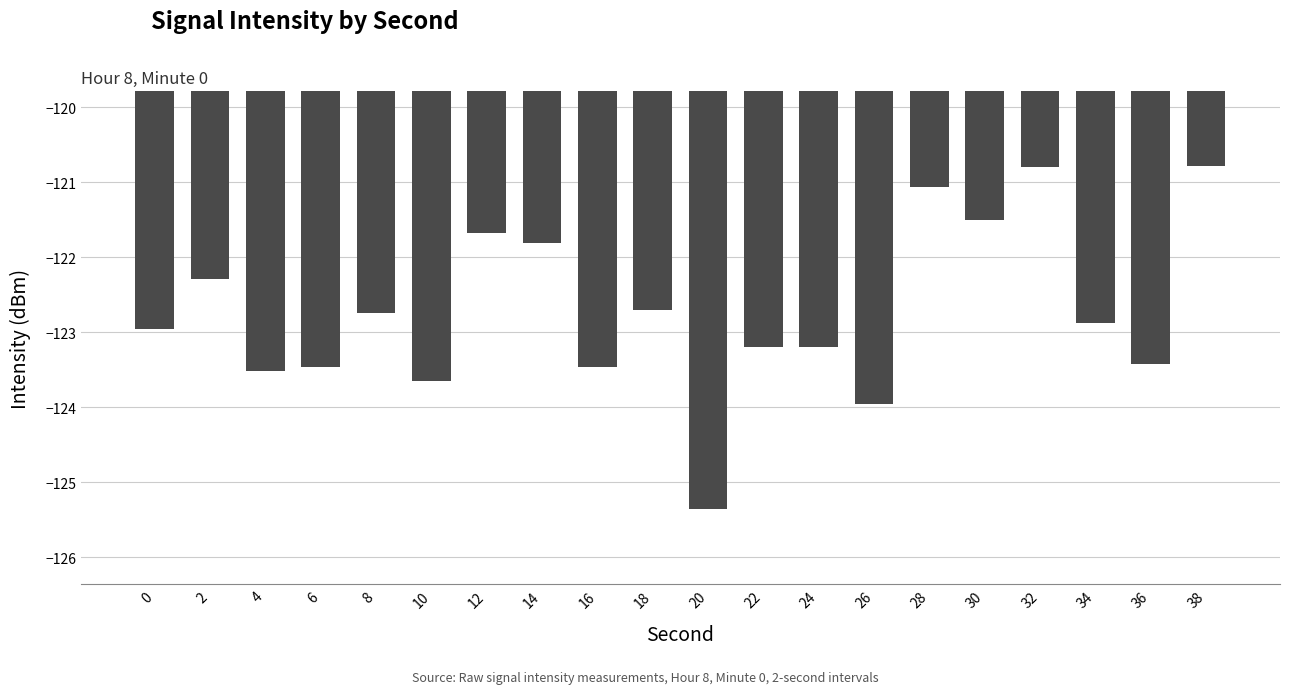

What is the sum of all values?

-2454.4